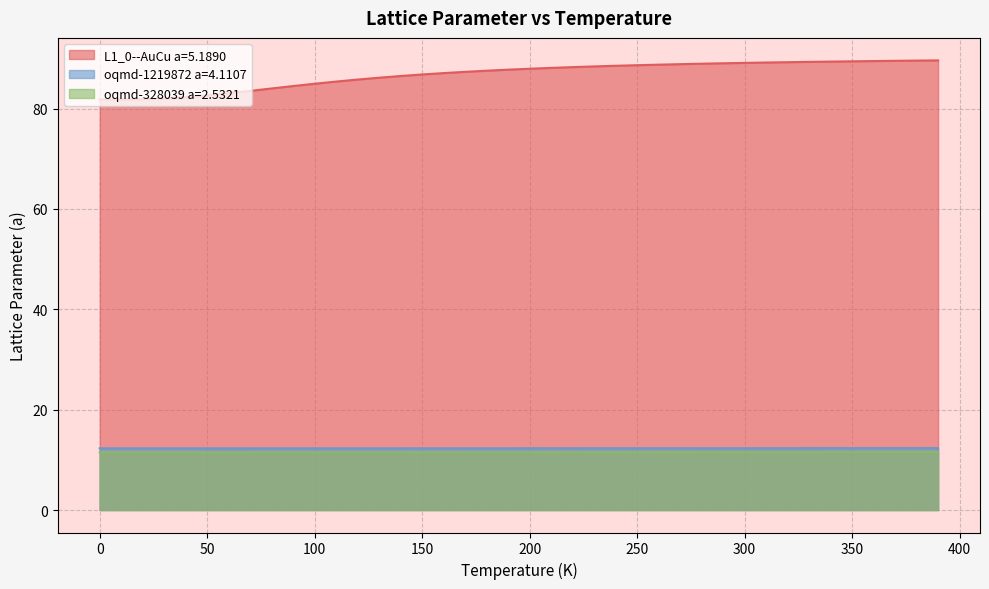

Reading left to right, extract all data points from this chart.

L1_0--AuCu a=5.1890: 0.0=81.8	10.0=81.8	20.0=81.8	30.0=82.0	40.0=82.3	50.0=82.6	60.0=83.1	70.0=83.5	80.0=84.0	90.0=84.5	100.0=84.9	110.0=85.4	120.0=85.8	130.0=86.1	140.0=86.5	150.0=86.8	160.0=87.1	170.0=87.3	180.0=87.5	190.0=87.7	200.0=87.9	210.0=88.1	220.0=88.3	230.0=88.4	240.0=88.5	250.0=88.6	260.0=88.7	270.0=88.8	280.0=88.9	290.0=89.0	300.0=89.1	310.0=89.2	320.0=89.2	330.0=89.3	340.0=89.4	350.0=89.4	360.0=89.5	370.0=89.5	380.0=89.6	390.0=89.6
oqmd-1219872 a=4.1107: 0.0=12.3	10.0=12.3	20.0=12.3	30.0=12.3	40.0=12.3	50.0=12.3	60.0=12.3	70.0=12.3	80.0=12.3	90.0=12.3	100.0=12.3	110.0=12.3	120.0=12.3	130.0=12.3	140.0=12.3	150.0=12.3	160.0=12.3	170.0=12.3	180.0=12.3	190.0=12.3	200.0=12.3	210.0=12.3	220.0=12.3	230.0=12.3	240.0=12.3	250.0=12.3	260.0=12.3	270.0=12.3	280.0=12.3	290.0=12.3	300.0=12.3	310.0=12.3	320.0=12.3	330.0=12.3	340.0=12.3	350.0=12.3	360.0=12.3	370.0=12.3	380.0=12.3	390.0=12.3
oqmd-328039 a=2.5321: 0.0=11.5	10.0=11.5	20.0=11.5	30.0=11.5	40.0=11.5	50.0=11.5	60.0=11.5	70.0=11.5	80.0=11.5	90.0=11.5	100.0=11.5	110.0=11.5	120.0=11.5	130.0=11.5	140.0=11.5	150.0=11.5	160.0=11.5	170.0=11.5	180.0=11.5	190.0=11.5	200.0=11.5	210.0=11.5	220.0=11.5	230.0=11.5	240.0=11.5	250.0=11.5	260.0=11.5	270.0=11.5	280.0=11.5	290.0=11.5	300.0=11.5	310.0=11.5	320.0=11.5	330.0=11.5	340.0=11.5	350.0=11.5	360.0=11.5	370.0=11.5	380.0=11.5	390.0=11.6